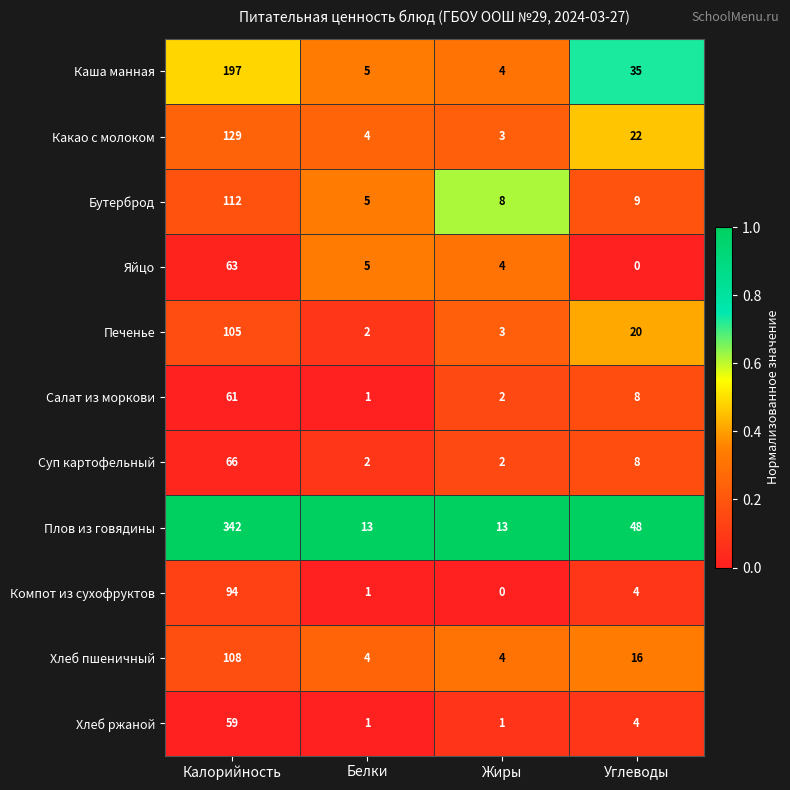

Which category has the highest value in the Какао с молоком series?

Калорийность